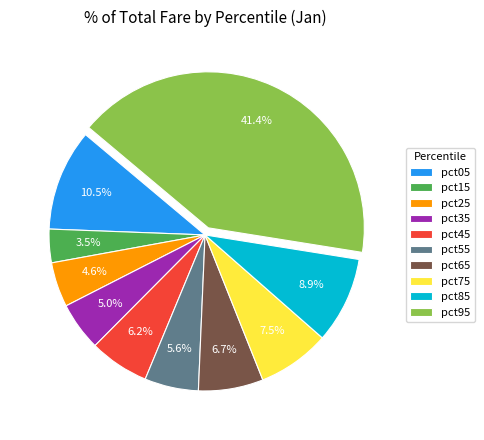

Does pct45 account for over 50% of the chart?

No